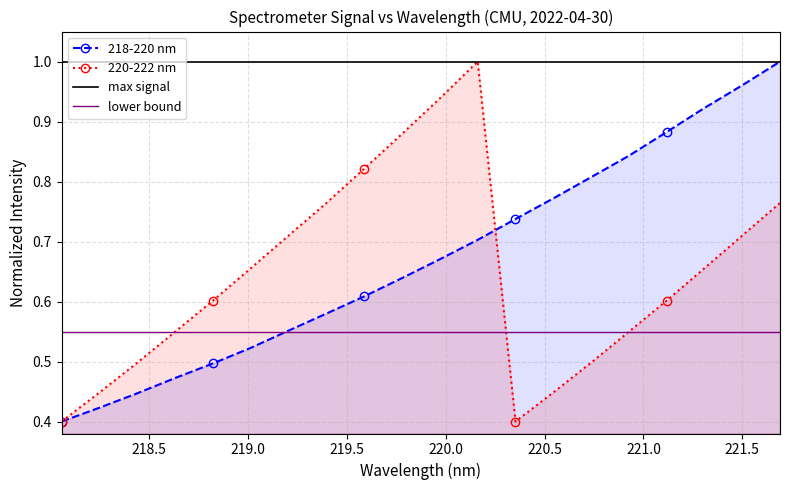

True or false: 218-220 nm has more than 2 points higher than both neighbors.

False